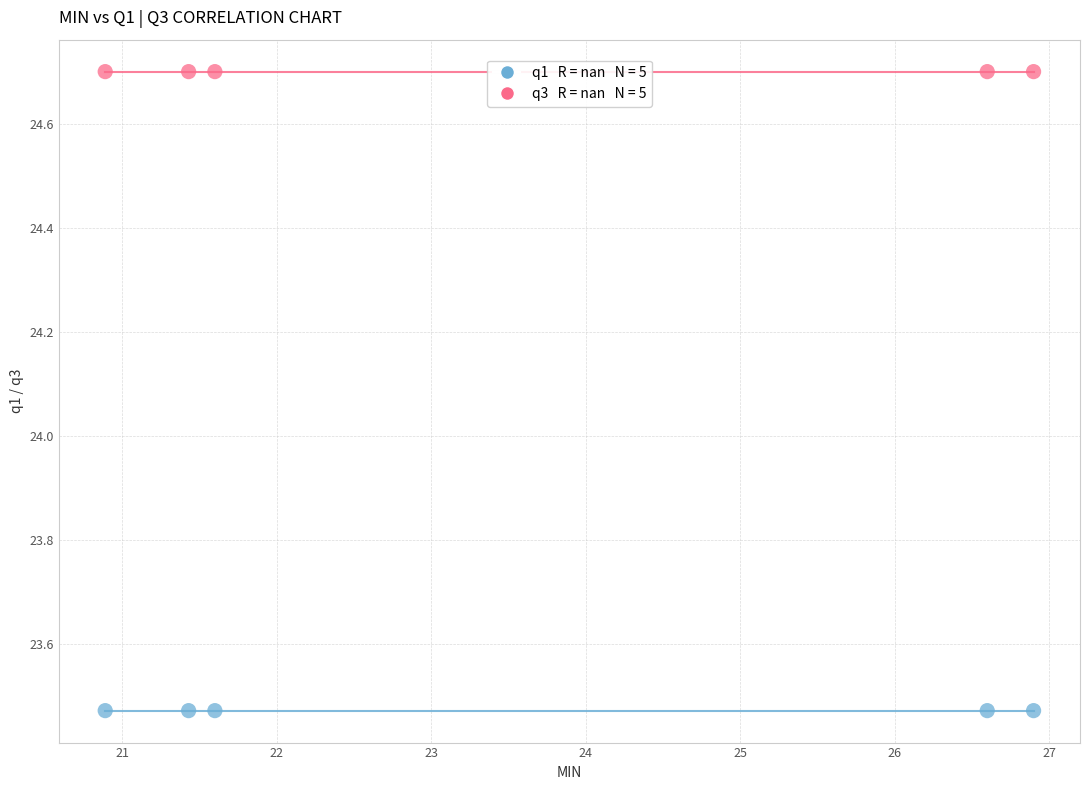

Across all data points, what is the average Y value?

24.1